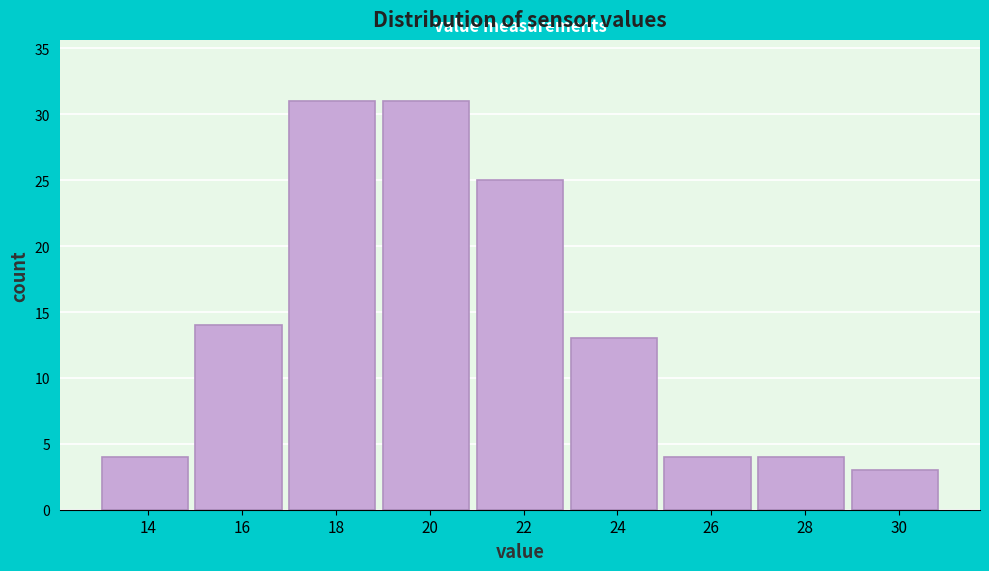

Reading left to right, transcribe all the data shown in this chart.

4	14	31	31	25	13	4	4	3